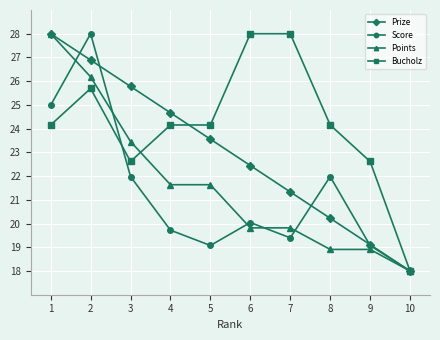

Between 7 and 8, which series saw the biggest shift?

Bucholz